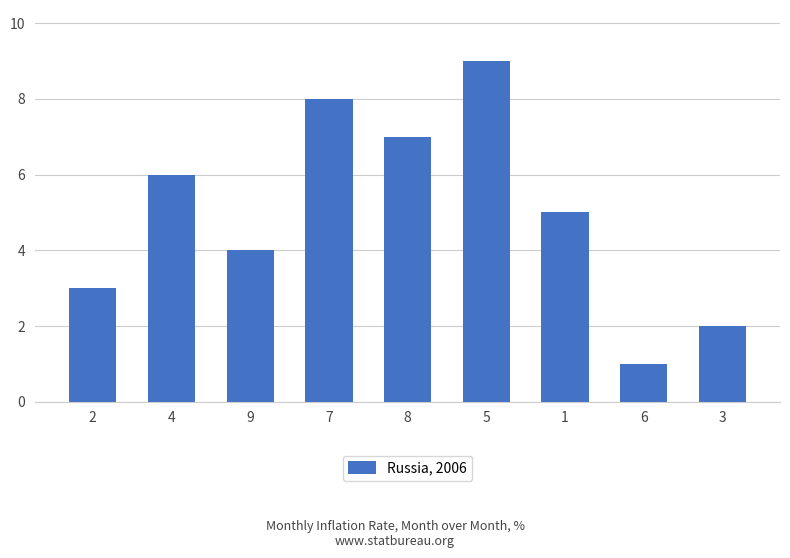

What is the label of the 9th bar from the left?

3